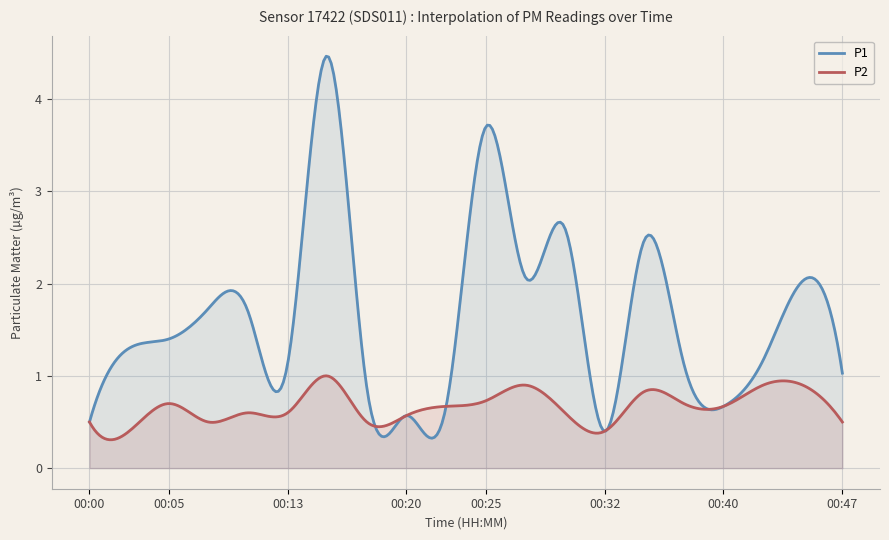

Is it true that P1 equals 2.1 at 00:27?

True